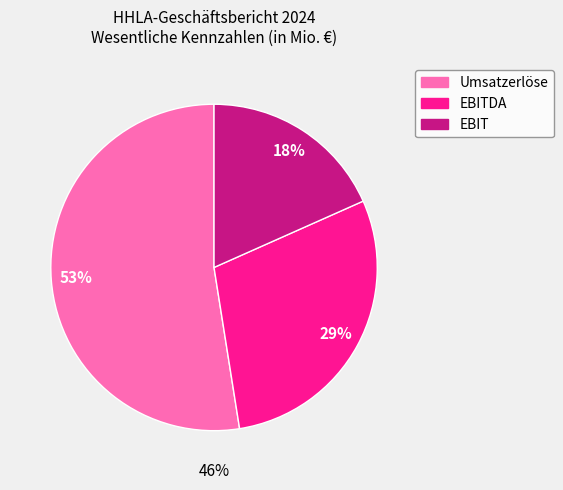

What is the total percentage of EBITDA and Umsatzerlöse?

81.7%